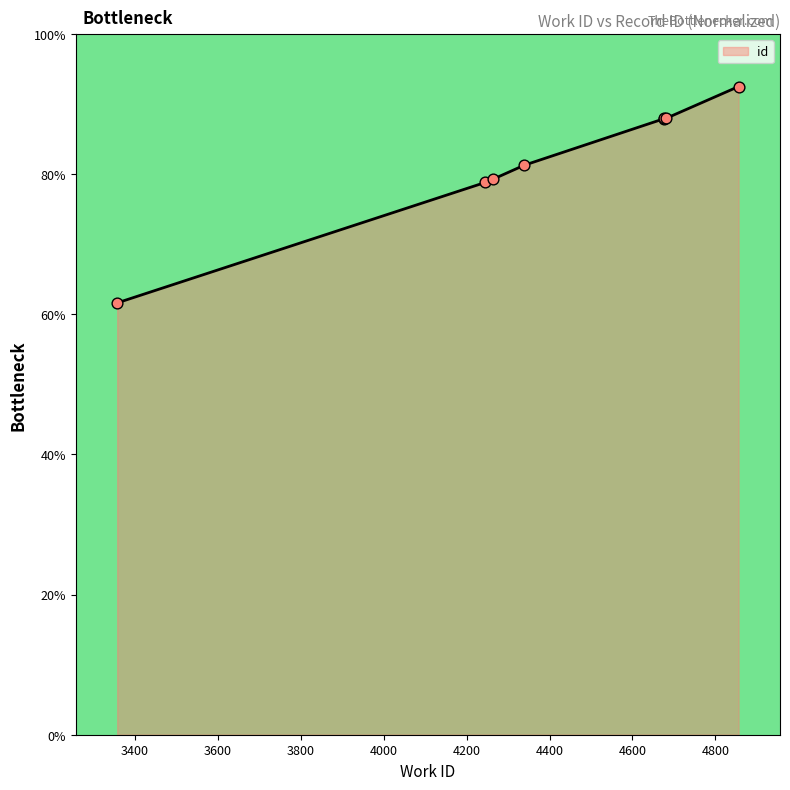

Approximately how many times larger is the value at 4245 compared to 4264?

1.0